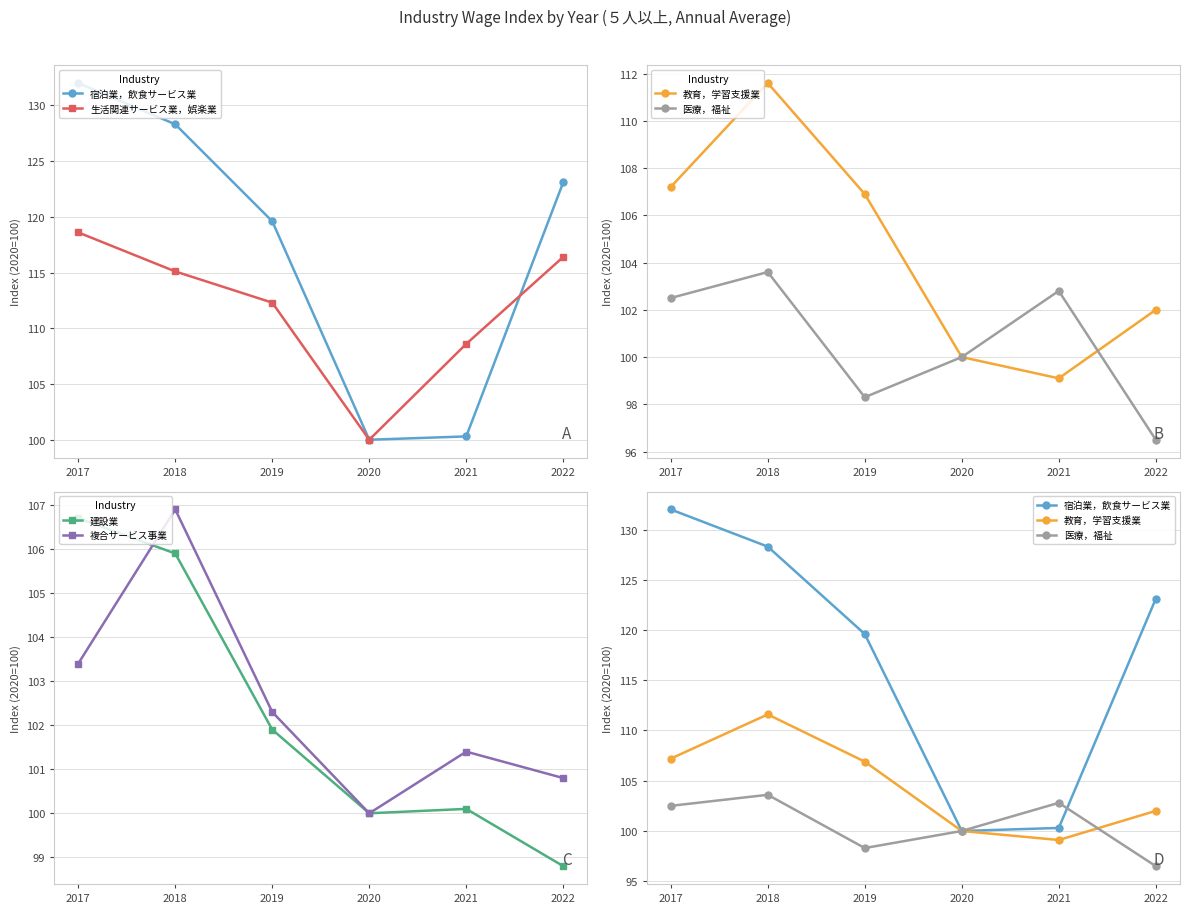

Which series changed the most between 2020 and 2021?

生活関連サービス業，娯楽業